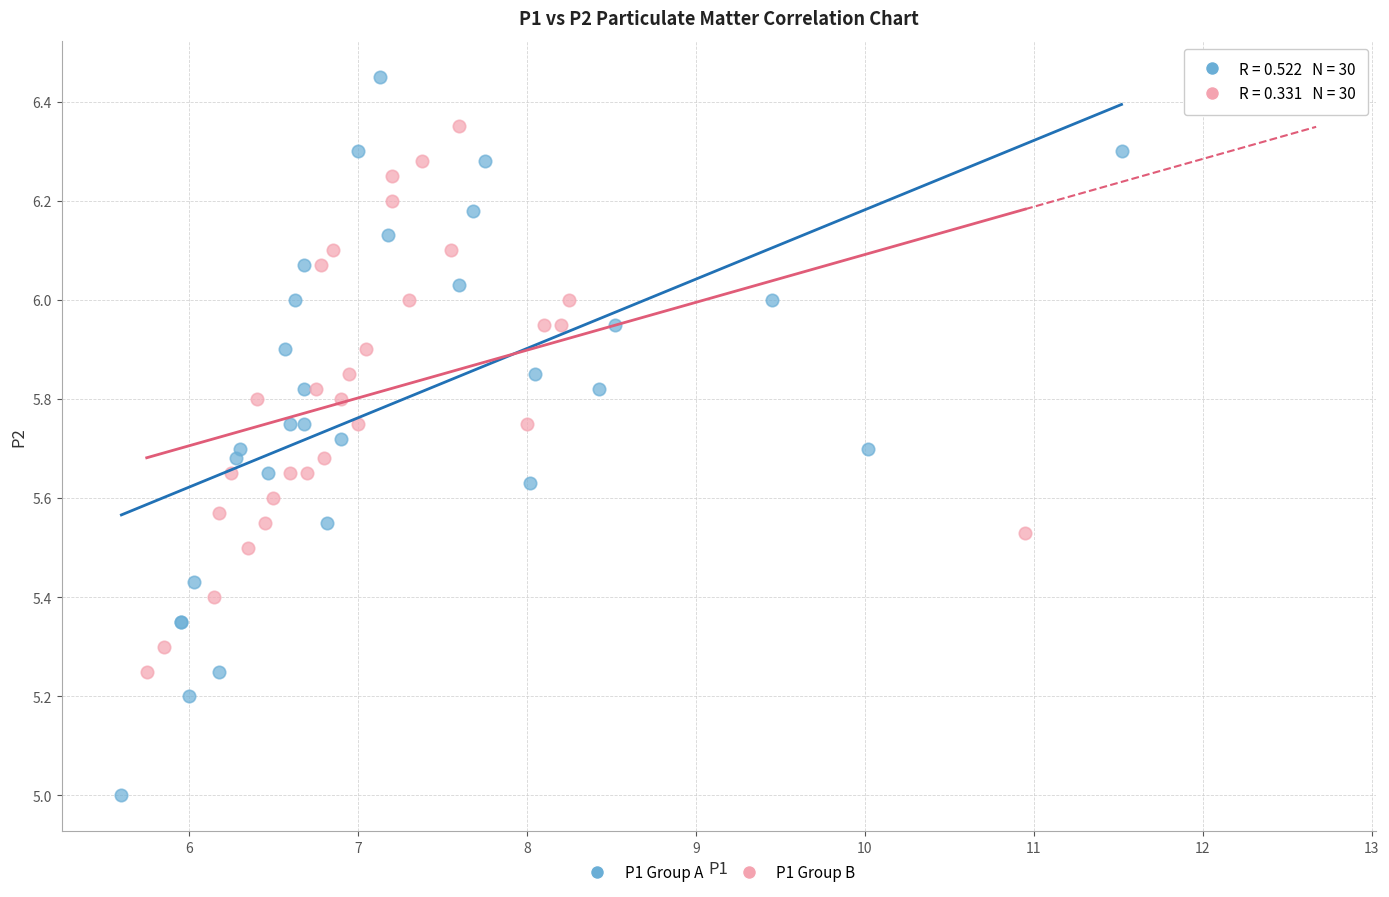

Which series contains the highest Y value?

P1 Group A